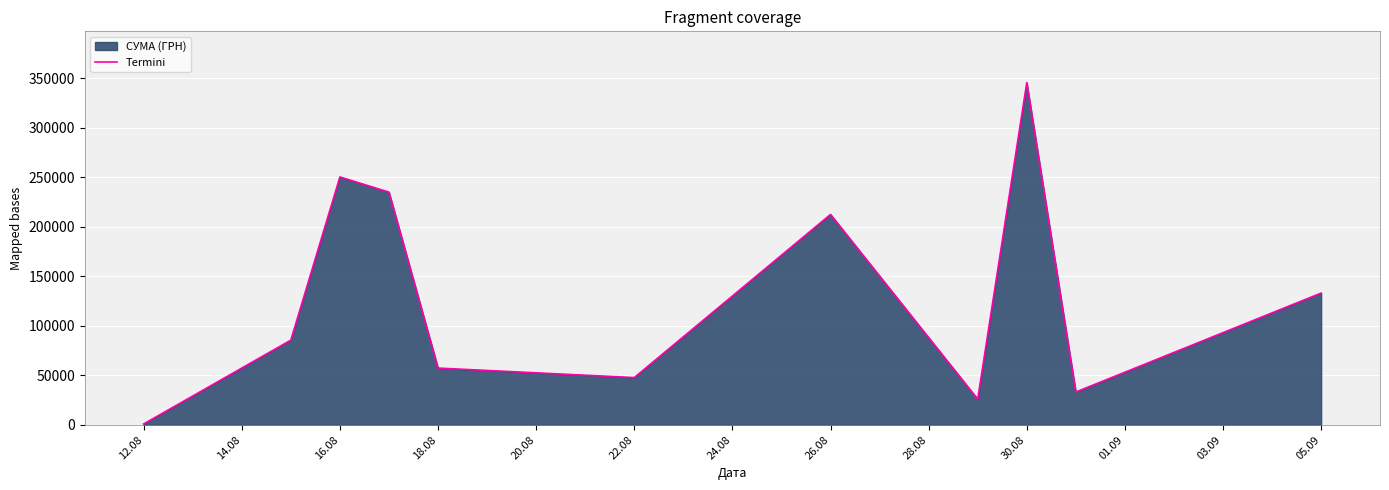

What is the ratio of the value at 05.09 to the value at 18.08?

2.3